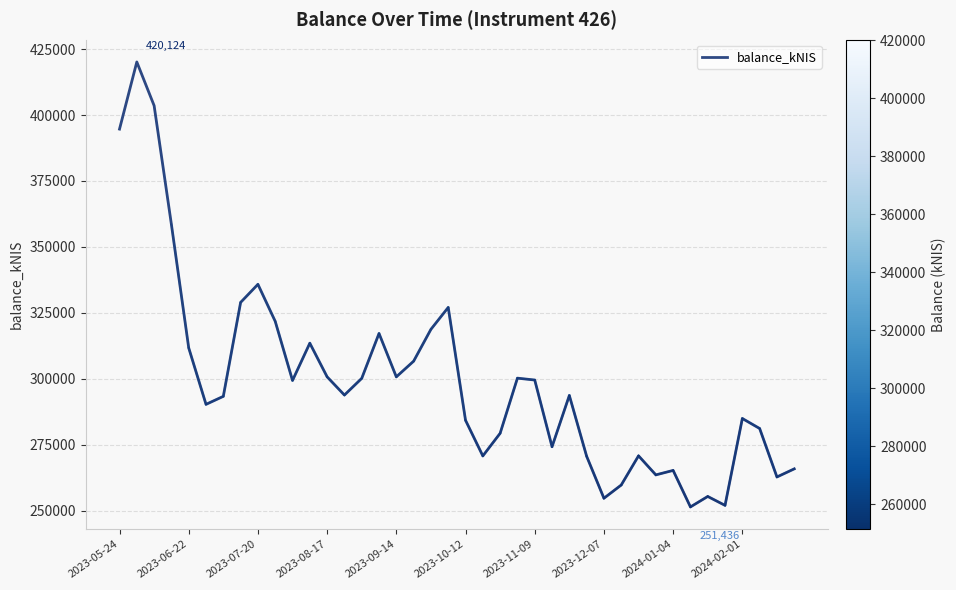

What is the difference between the maximum and minimum values?

168687.9